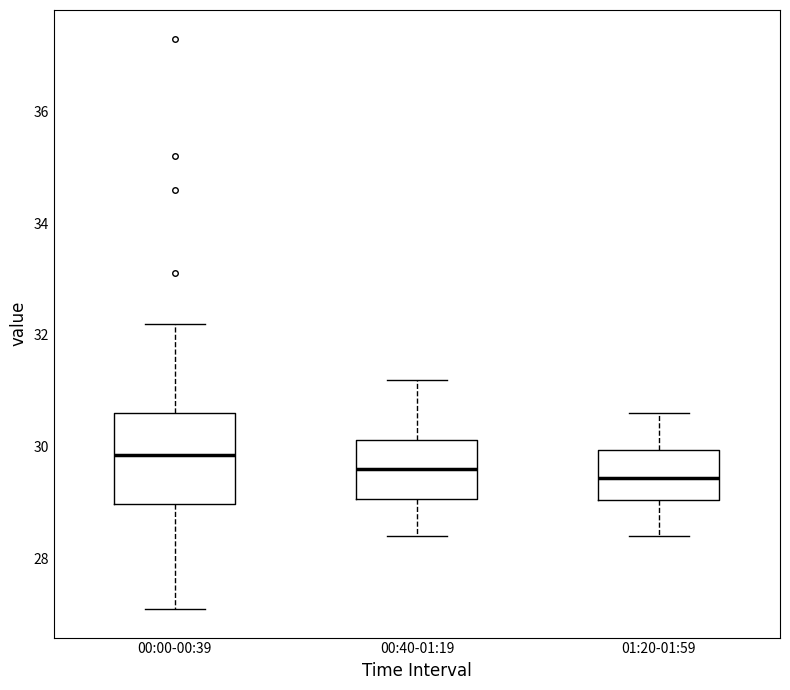

Reading left to right, transcribe this box plot: for each box, give where its median line is, the range the box spans, and where its two whiskers end, as read against the y-axis. The values are not printed on the chart, so give them approximately, as read against the axis.

00:00-00:39: median 29.8, box 29.0 to 30.6, whiskers 27.2 to 32.2
00:40-01:19: median 29.6, box 29.0 to 30.2, whiskers 28.4 to 31.2
01:20-01:59: median 29.4, box 29.0 to 30.0, whiskers 28.4 to 30.6